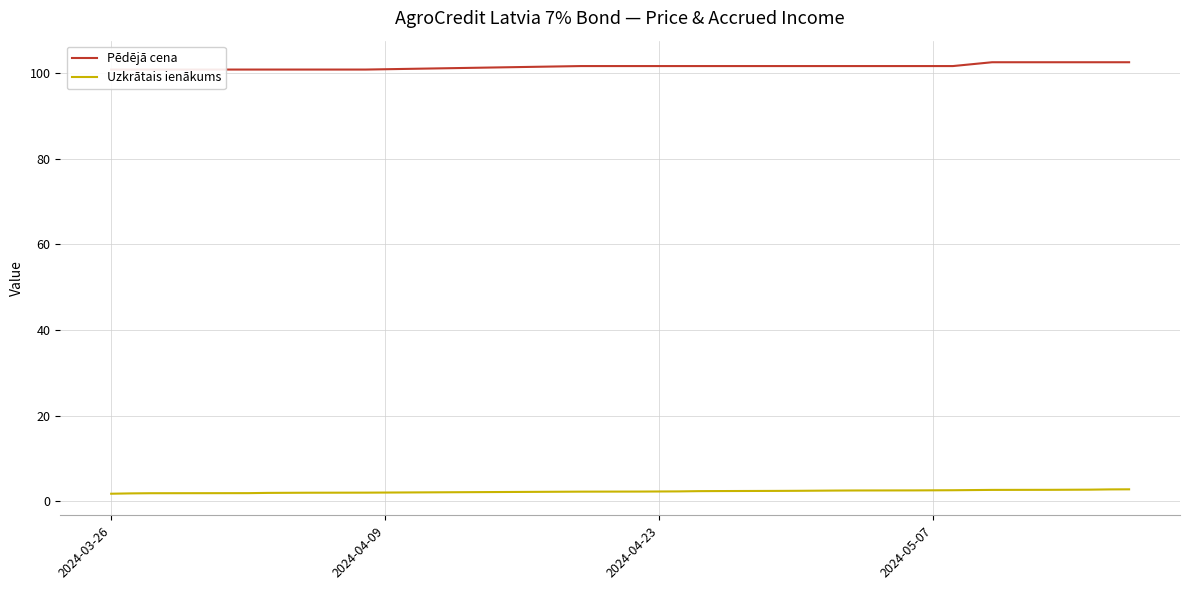

The Pēdējā cena series shows 64.9 at 12. True or false?

False